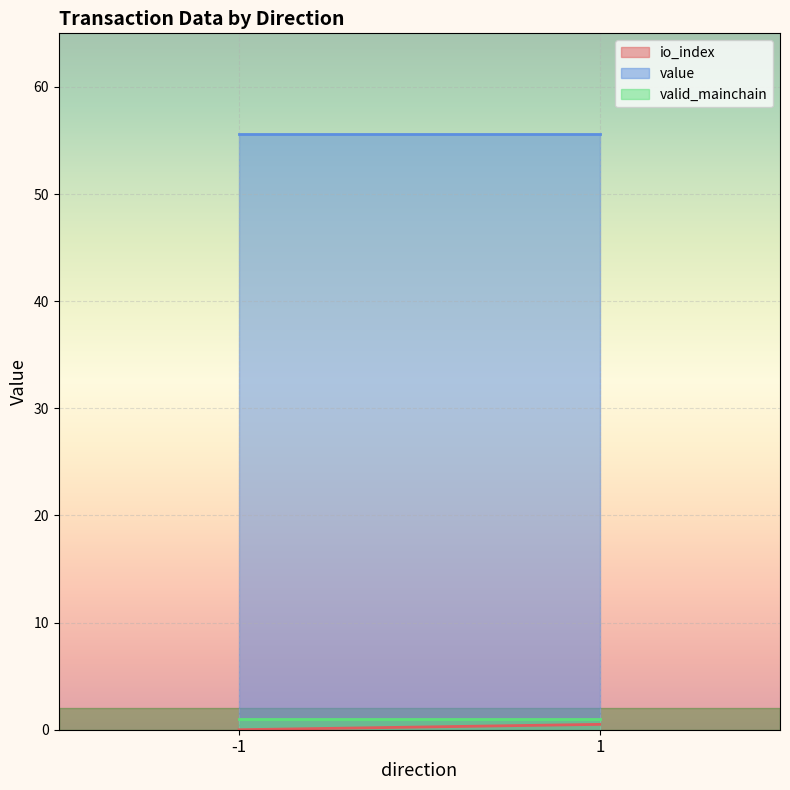

How many values in the io_index series exceed 0?

1